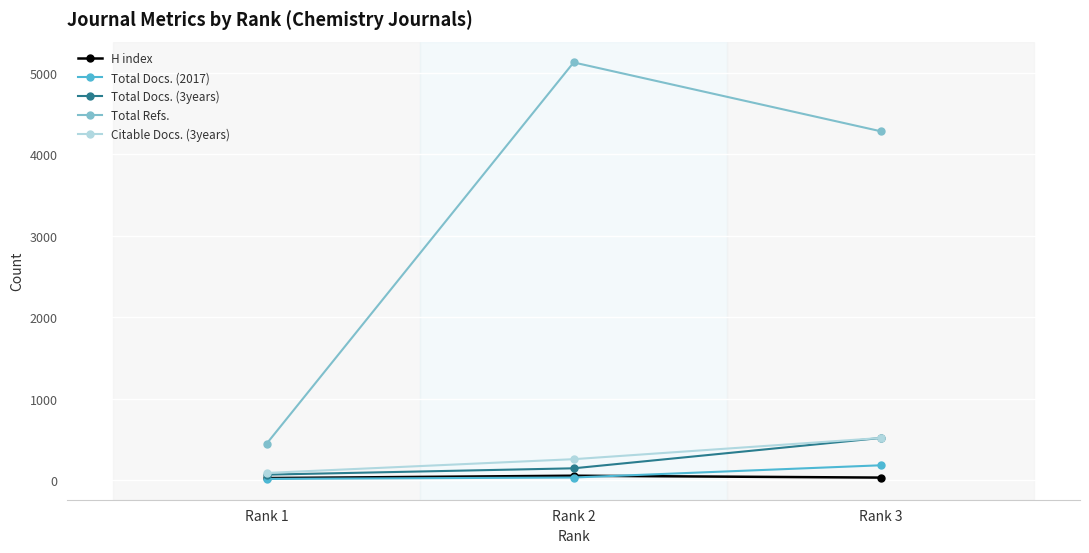

The value of Total Refs. at Rank 3 is 4283. True or false?

True